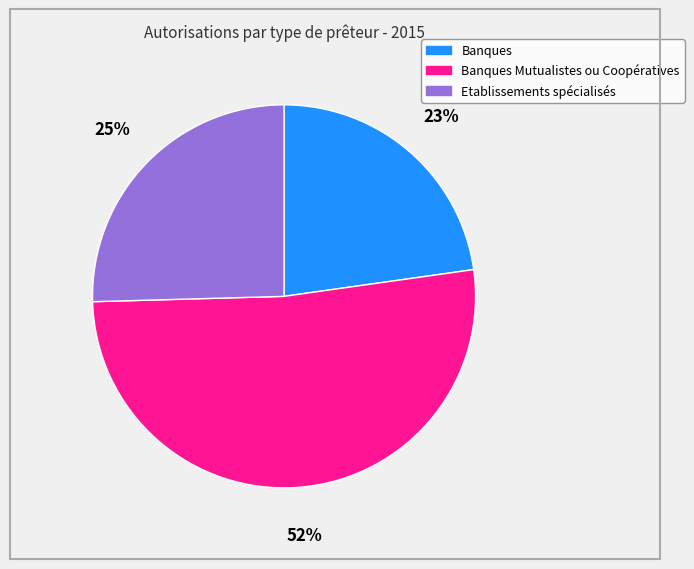

To the nearest percent, what is the average slice percentage?

33%